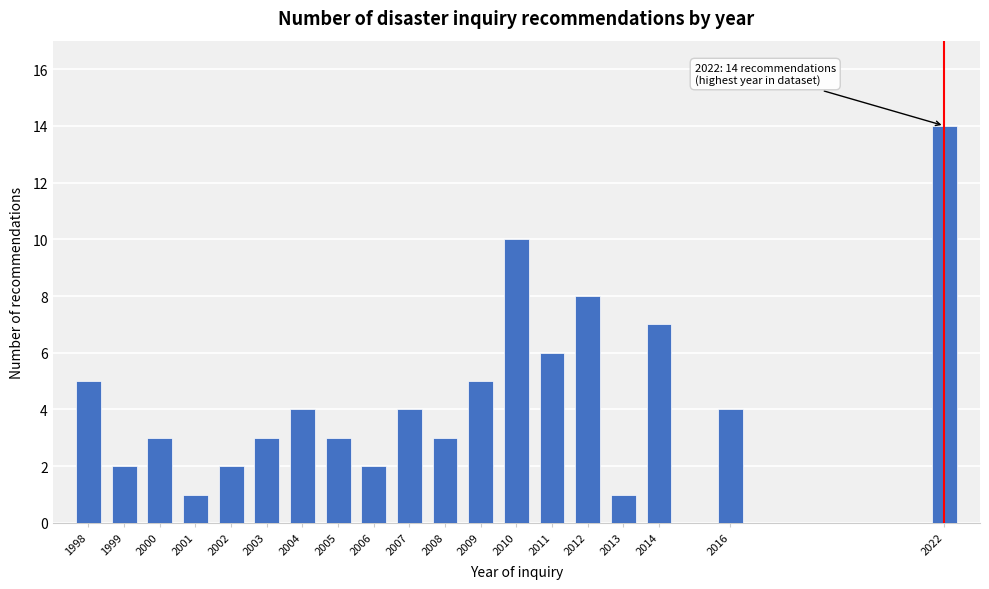

Reading left to right, extract all data points from this chart.

1998=5	1999=2	2000=3	2001=1	2002=2	2003=3	2004=4	2005=3	2006=2	2007=4	2008=3	2009=5	2010=10	2011=6	2012=8	2013=1	2014=7	2016=4	2022=14